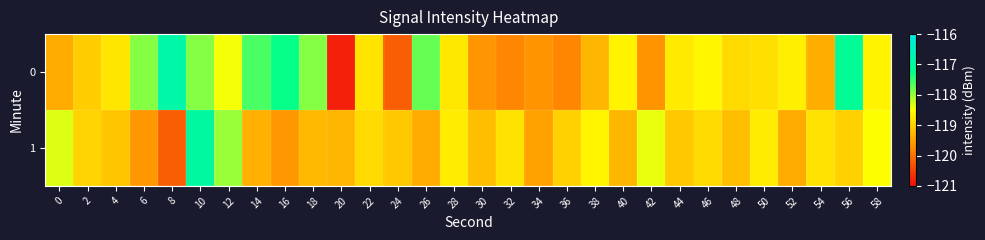

Rank the series at 10 from highest to lowest value.

1, 0